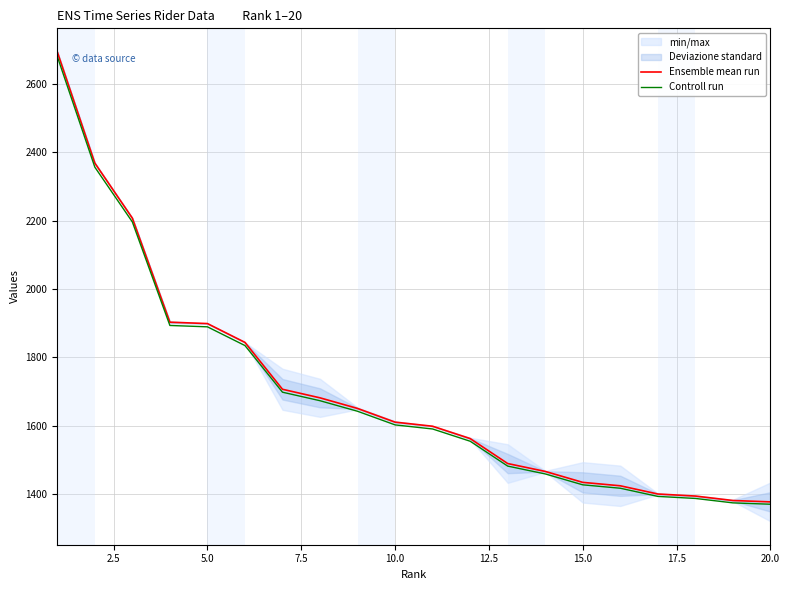

How many values in the Controll run series are below 1602?

10